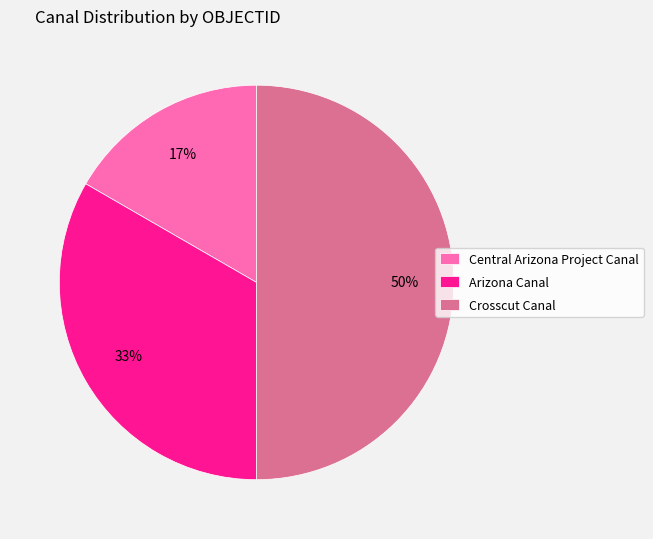

Is it true that Central Arizona Project Canal is 17% of the pie?

True